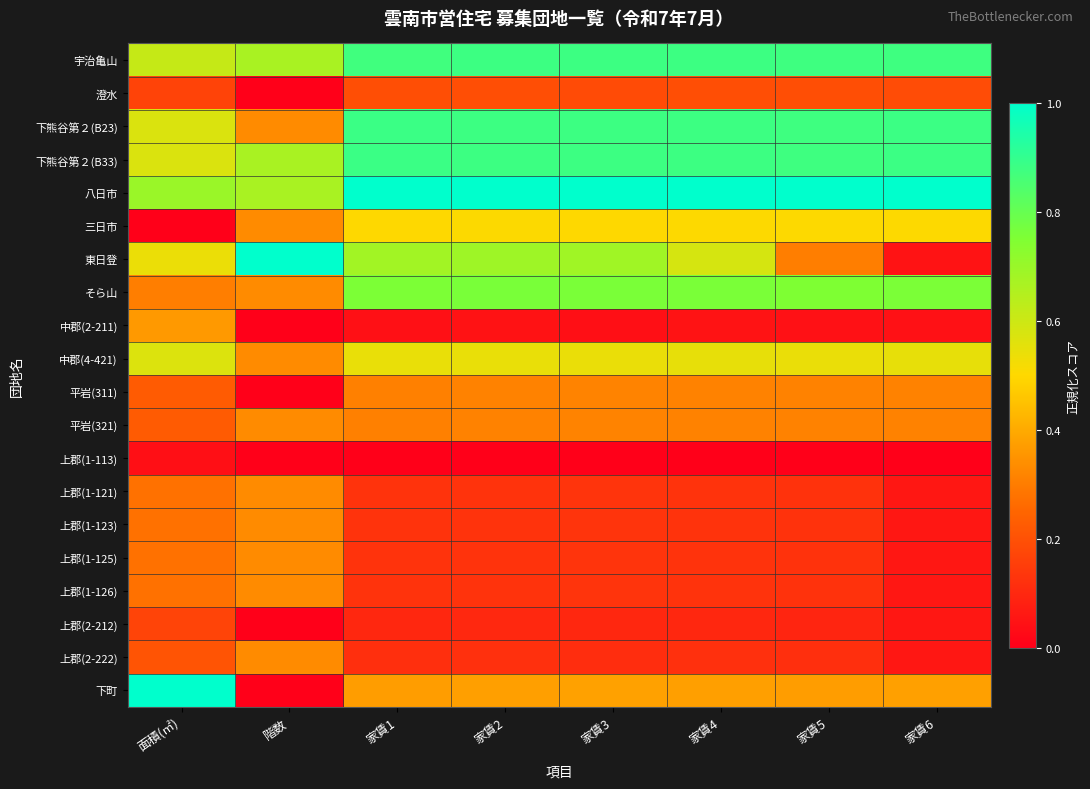

Between 家賃6 and 家賃1, which is larger?

家賃6